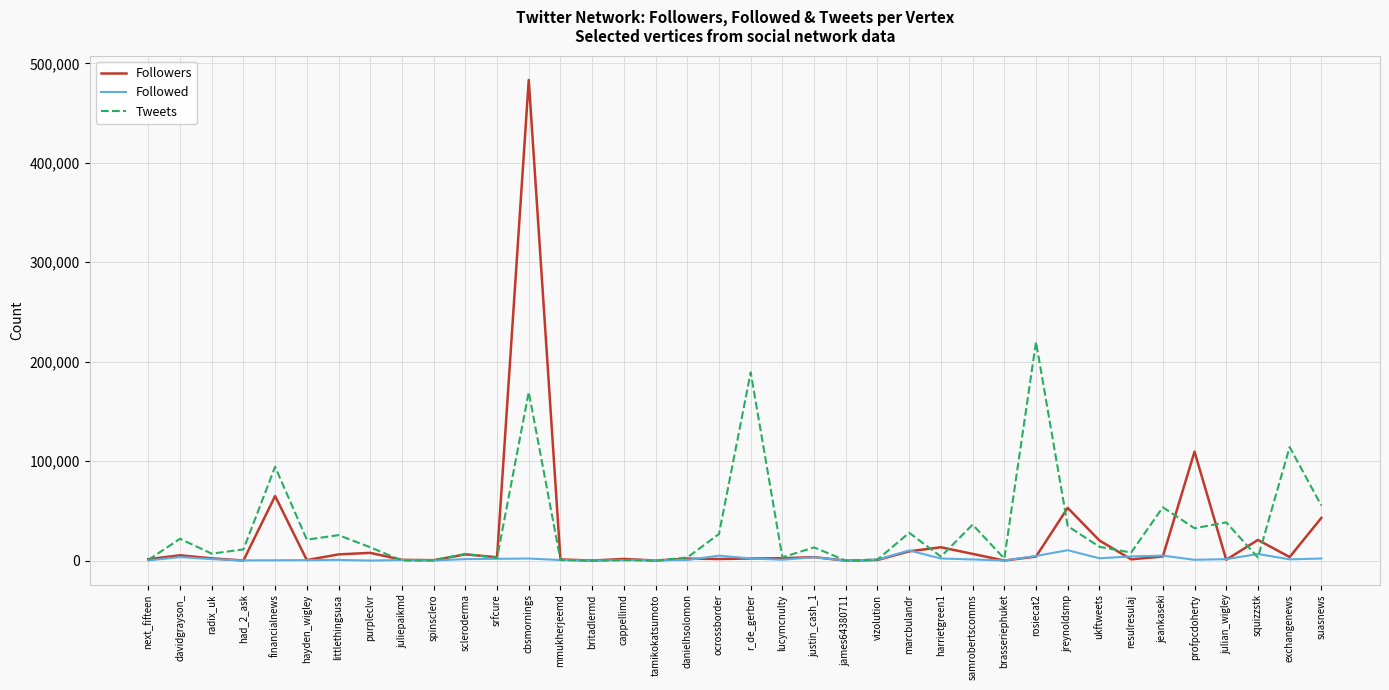

Which series has the widest spread of values?

Followers